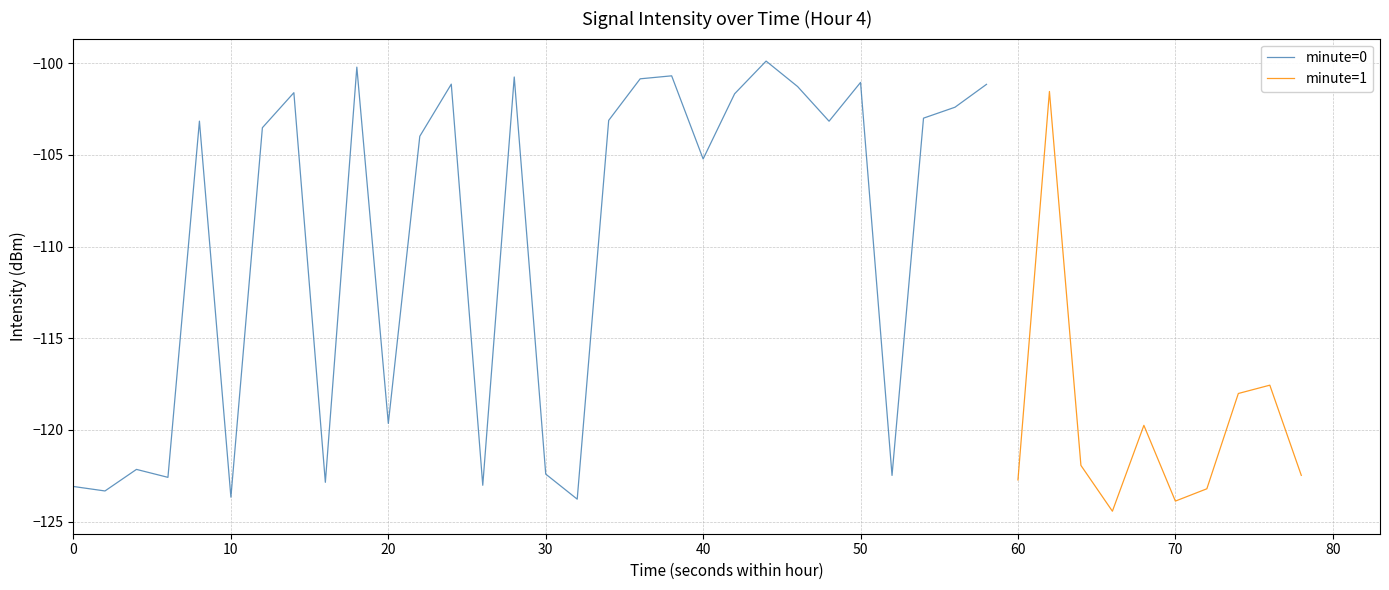

What is the maximum value for minute=0?

-99.9